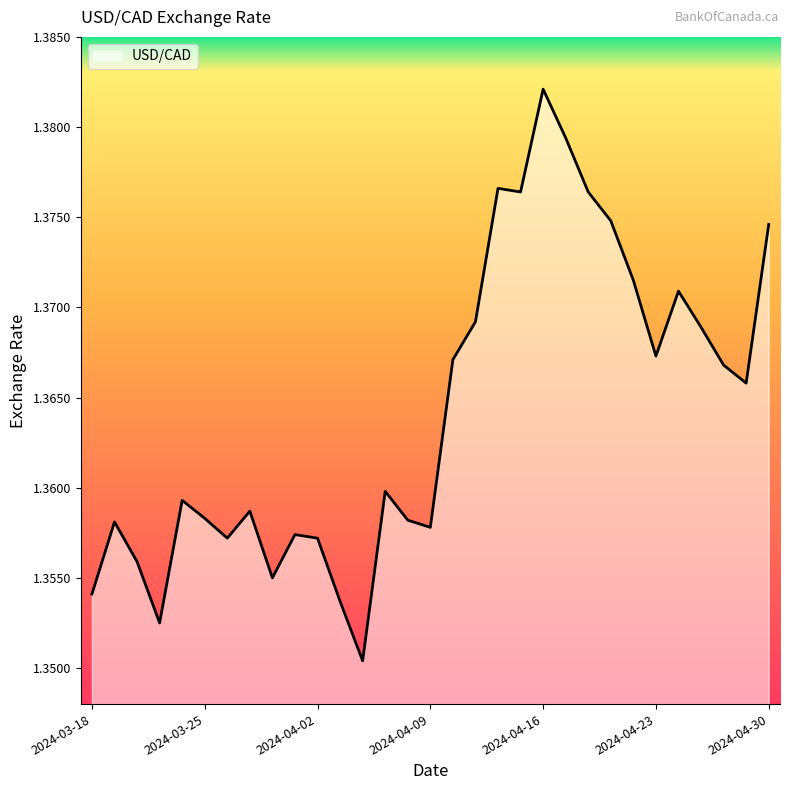

What is the label of the 11th point from the right?

2024-04-16